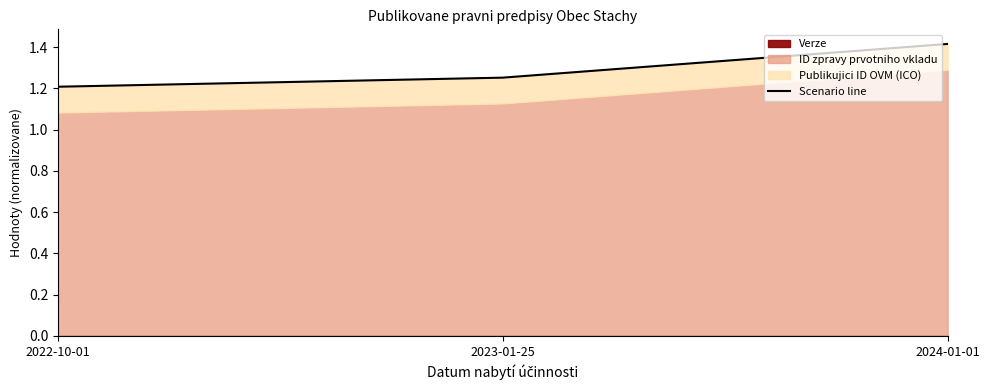

What is the difference between the maximum and minimum values?

0.2